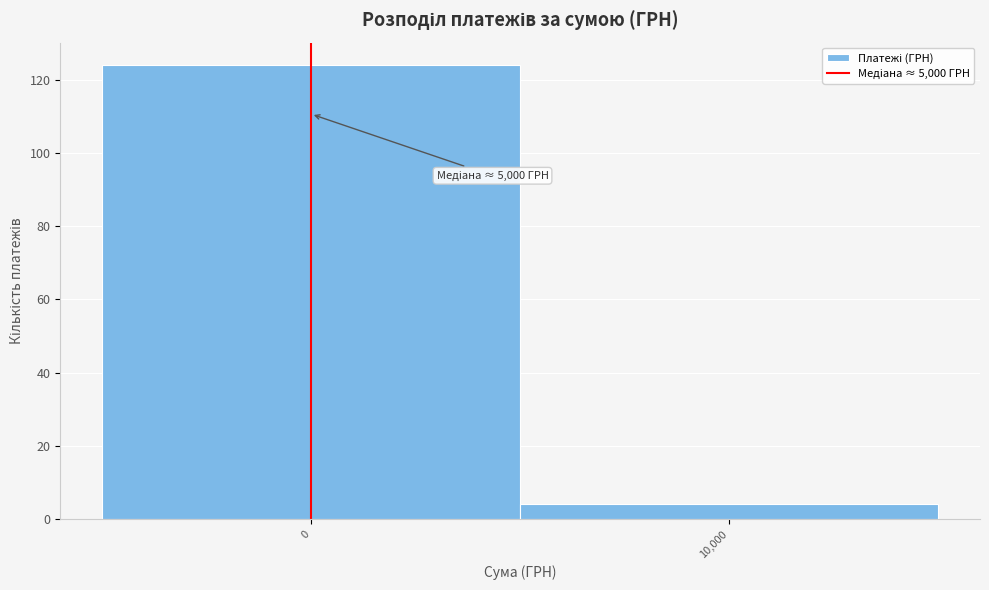

Reading left to right, extract all data points from this chart.

124	4